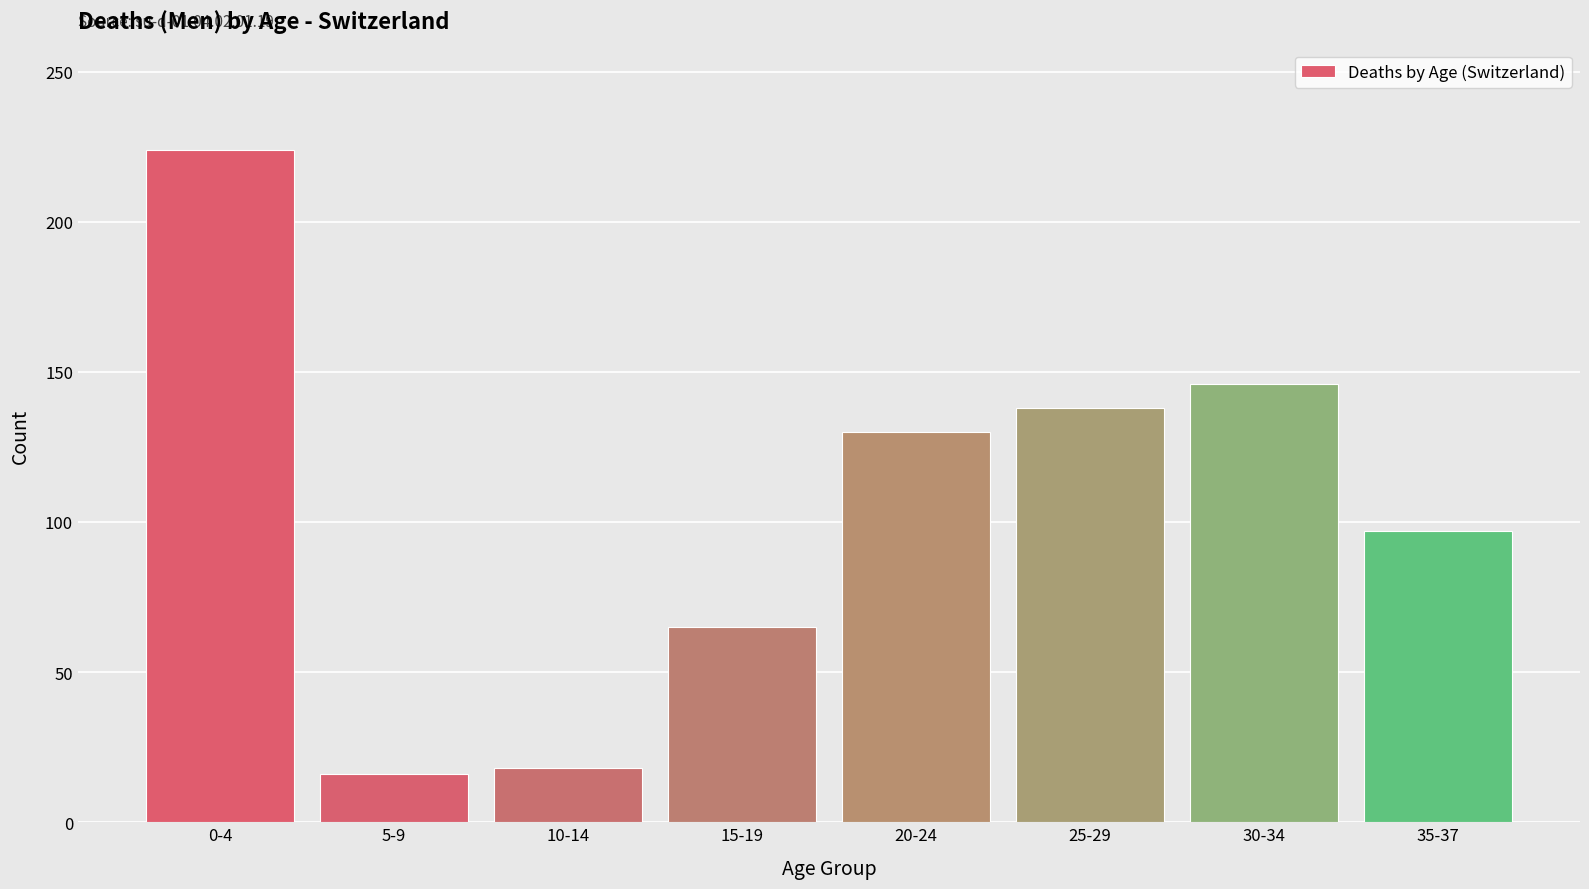

Reading left to right, transcribe all the data shown in this chart.

224	16	18	65	130	138	146	97